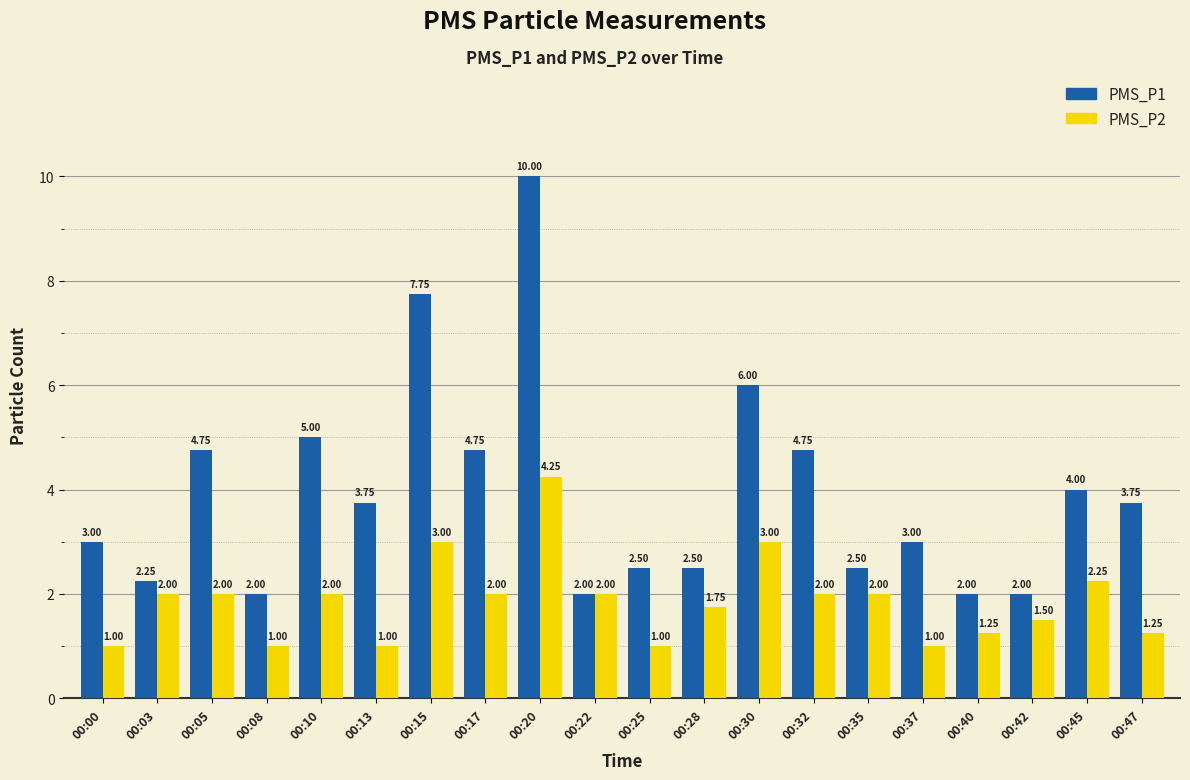

Between 00:17 and 00:30, which series saw the biggest shift?

PMS_P1